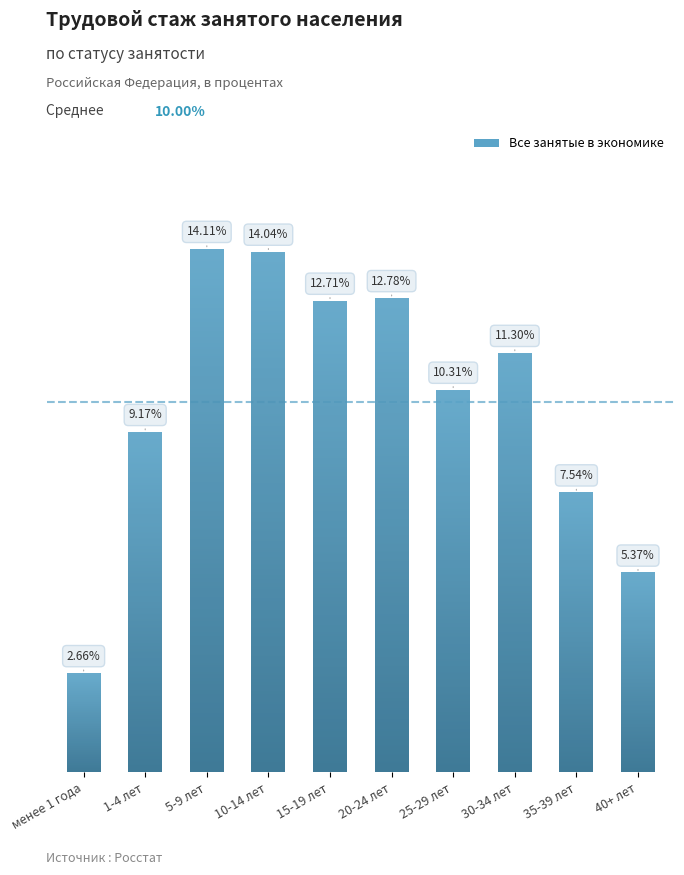

What is the change in value from менее 1 года to 1-4 лет?

+6.5